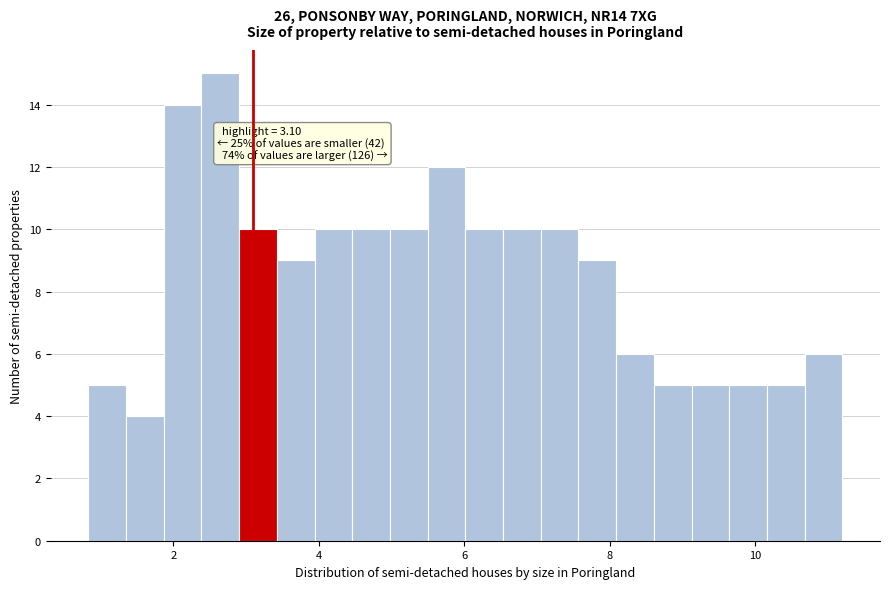

Read against the x-axis, roughly where is the centre of the tallest bar?

2.6